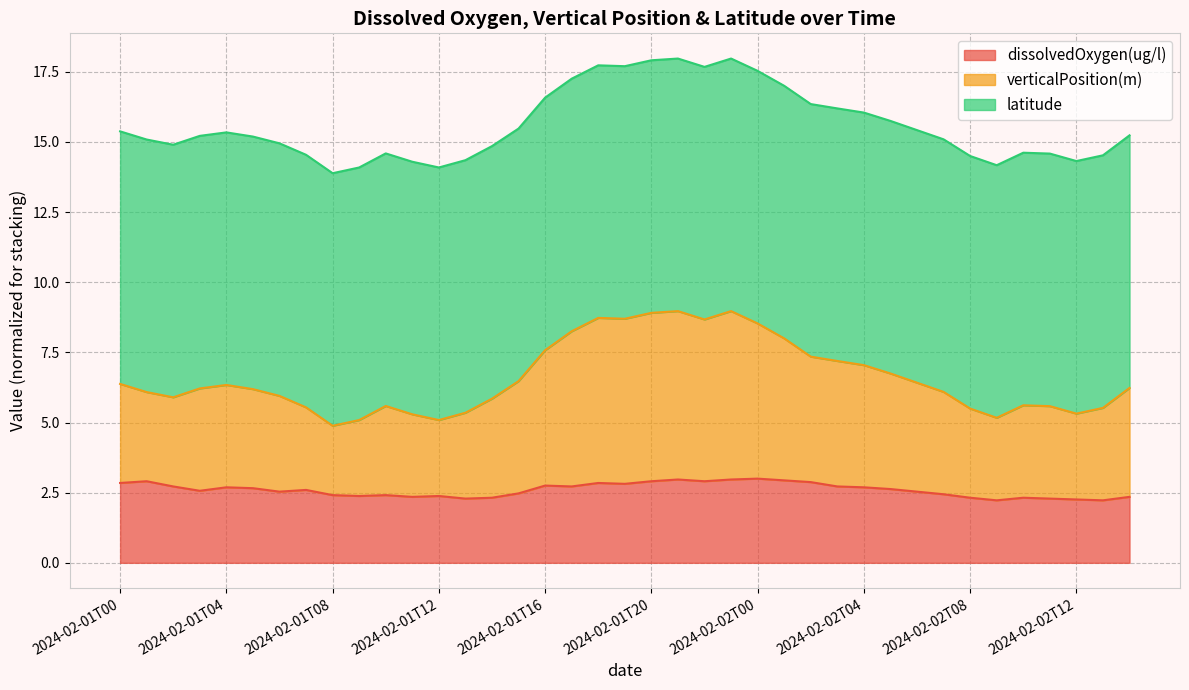

How many data points does each series have?

39